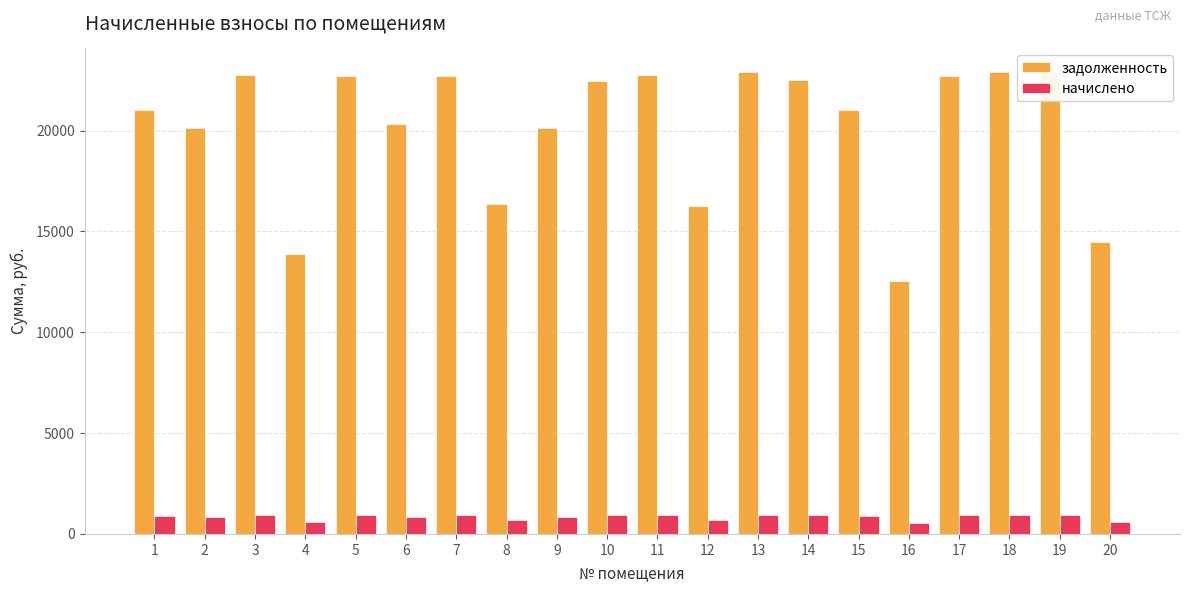

How many categories are shown in the chart?

20